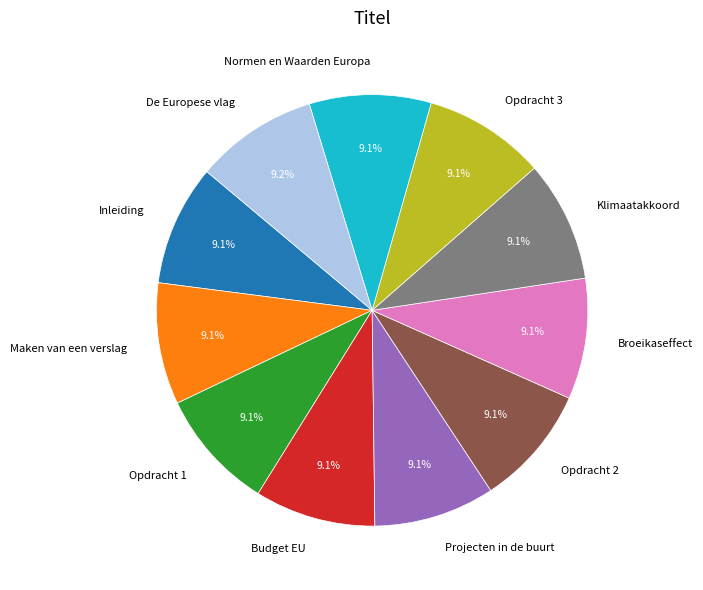

True or false: Normen en Waarden Europa accounts for 18% of the total.

False